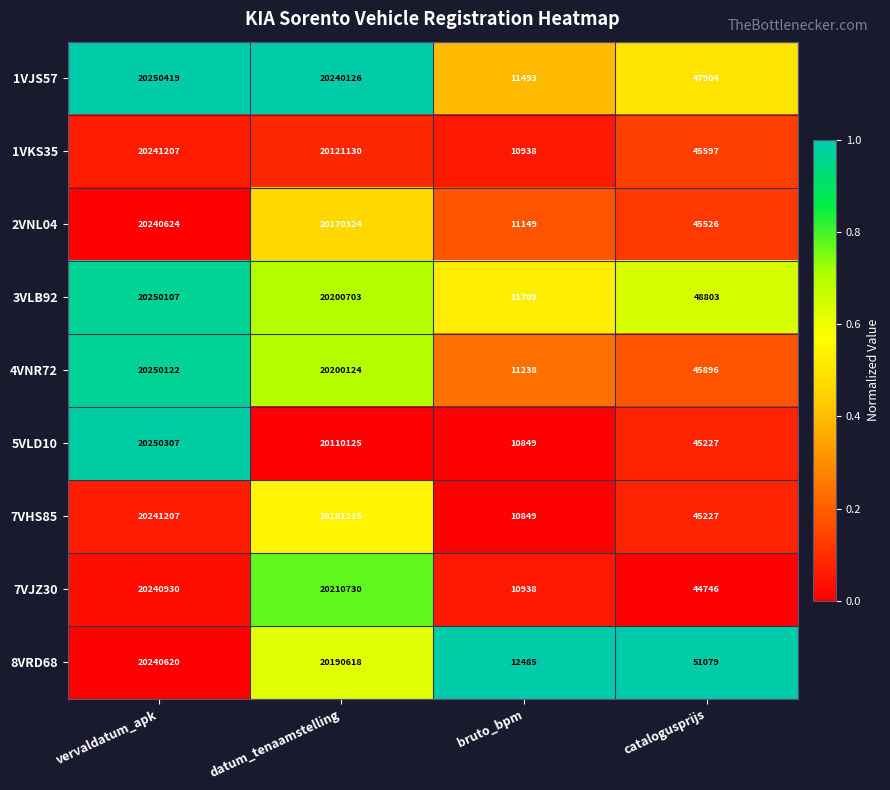

Which label corresponds to the largest value in the chart?

vervaldatum_apk